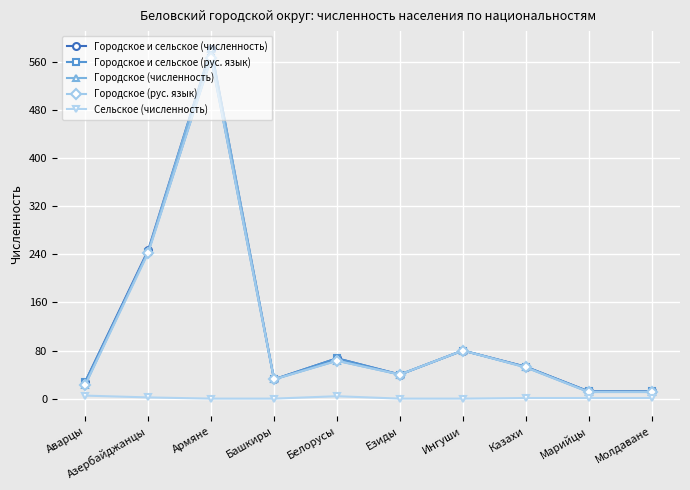

Is it true that Городское и сельское (численность) equals 415 at Азербайджанцы?

False